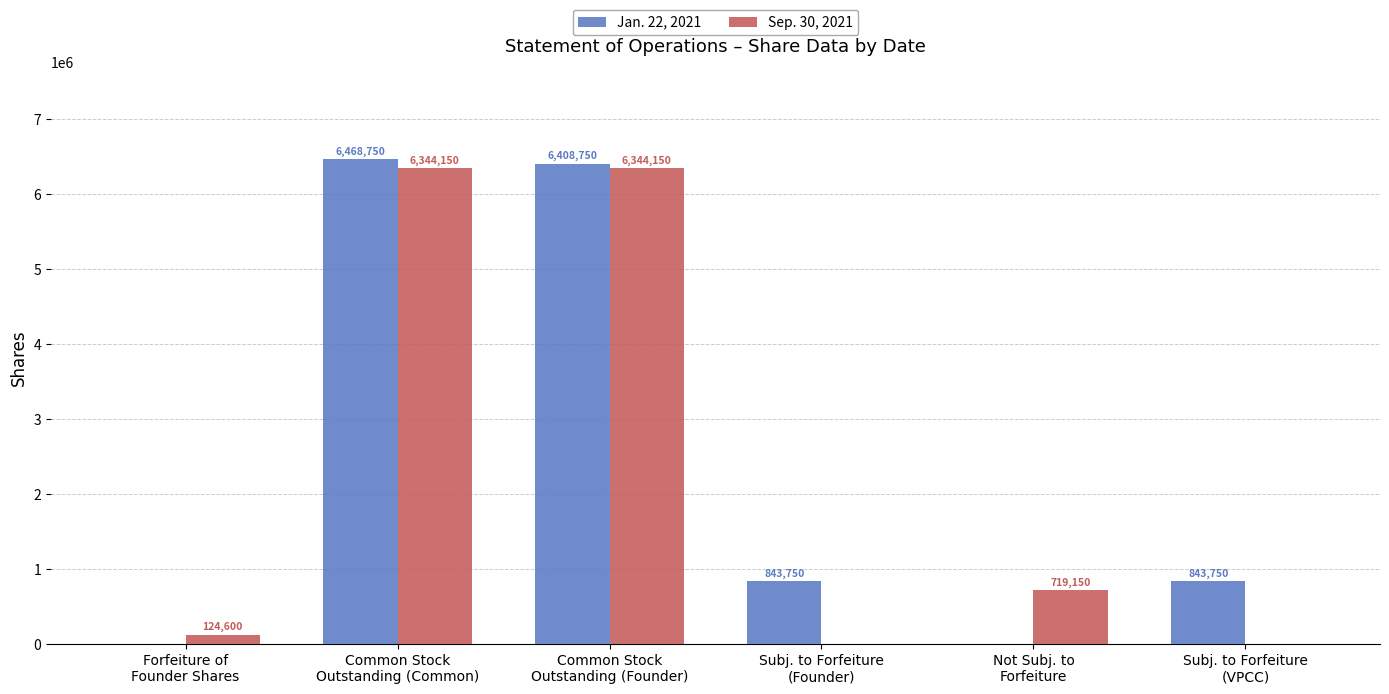

What is the highest value of the Sep. 30, 2021 series?

6344150